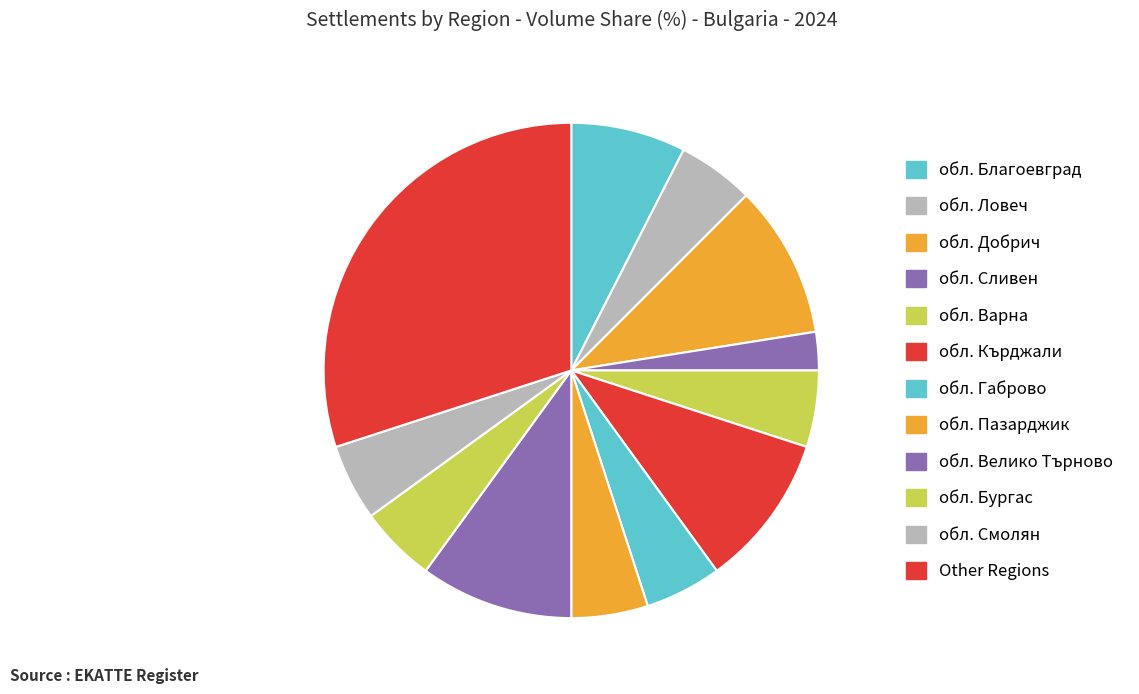

Is it true that обл. Пазарджик is 1% of the pie?

False